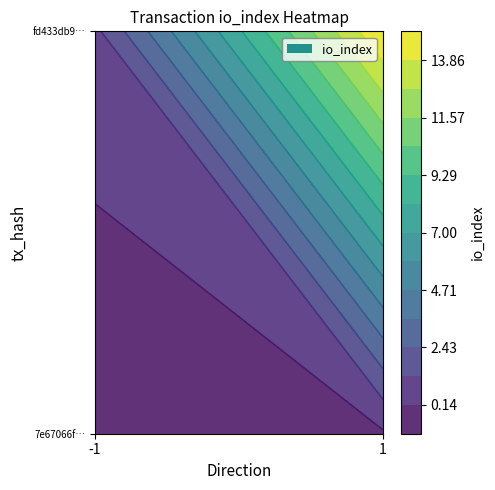

Rank the series at 1 from lowest to highest value.

7e67066ffa2faae20842a3bd800eb9a2dd33c97, fd433db9c1d03bcaf0225178838268c3ae777f3